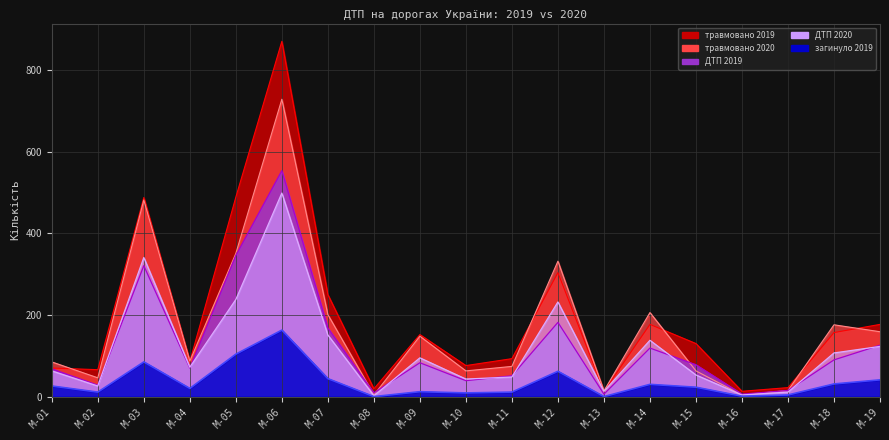

True or false: травмовано 2019 has a value of 81 at M-09.

False